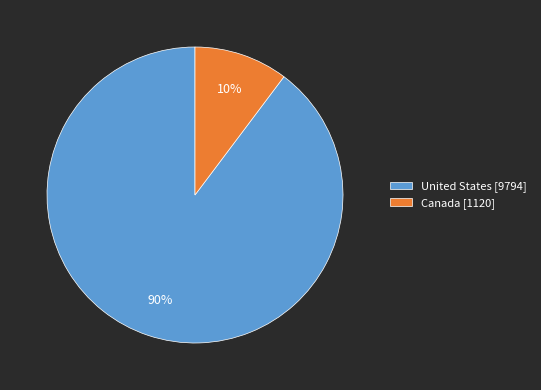

How many slices are in this pie chart?

2